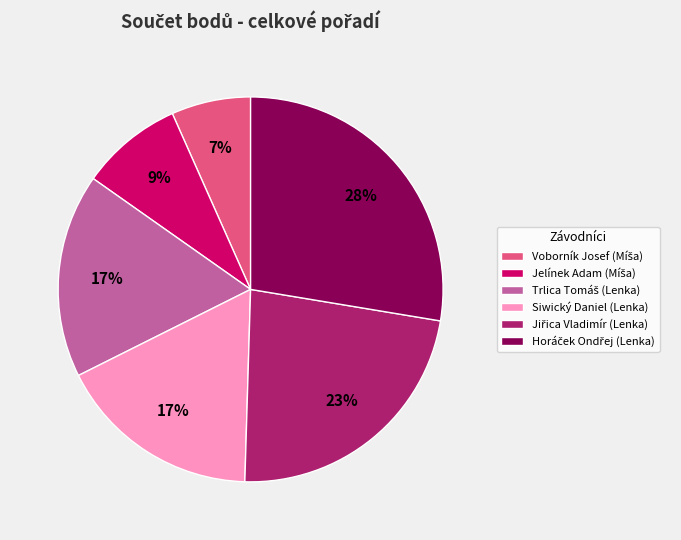

To the nearest percent, what is the difference between the largest and smallest slice percentages?

21%